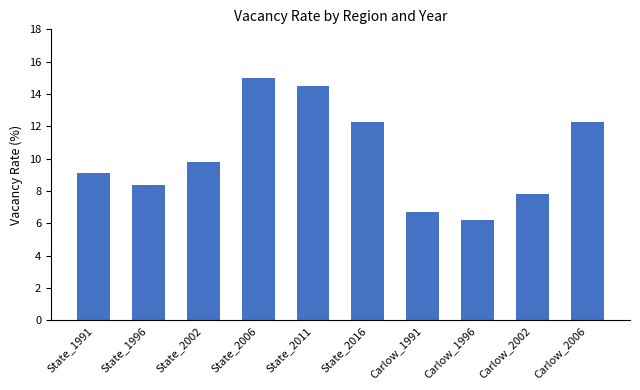

True or false: the data shows 12.1 at Carlow_1991.

False